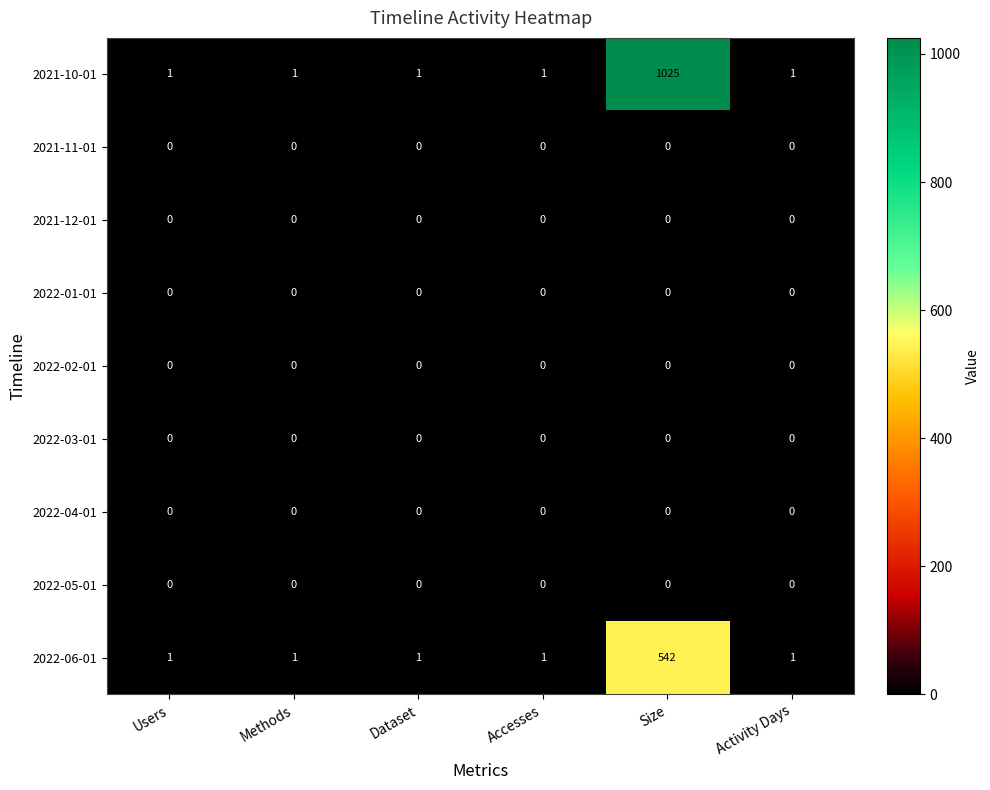

Which category has the highest value across all series?

Size